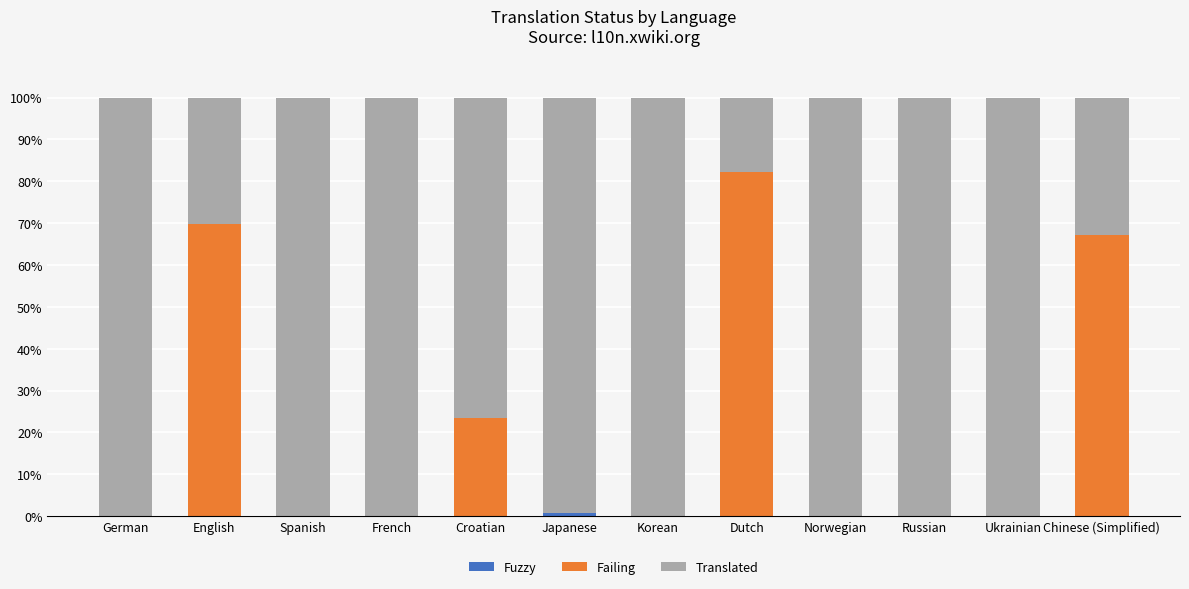

What is the total value across all series at Norwegian?

100.0